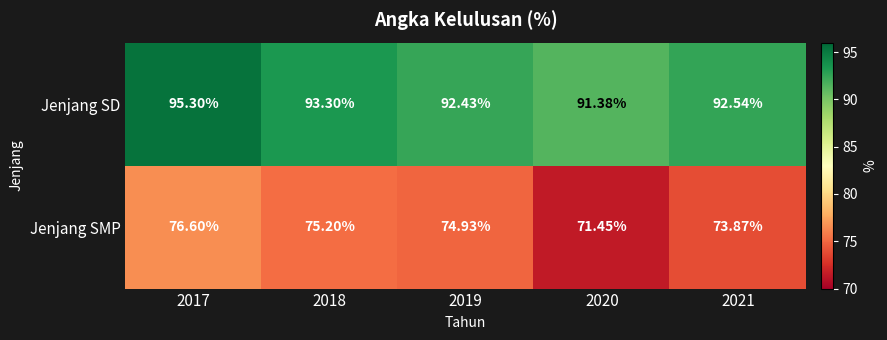

Which series has the widest spread of values?

Jenjang SMP